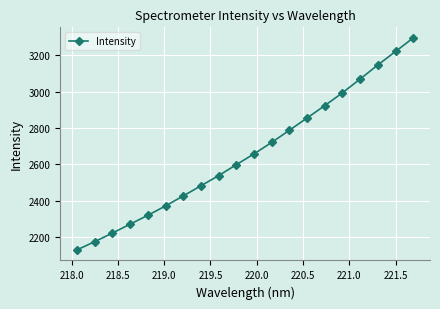

What is the minimum value shown in the chart?

2130.7